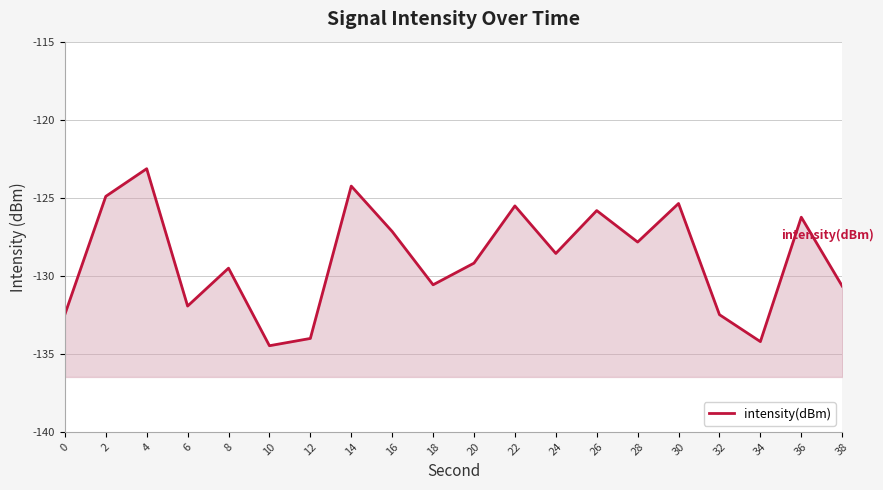

What is the change in value from 6 to 34?

-2.3